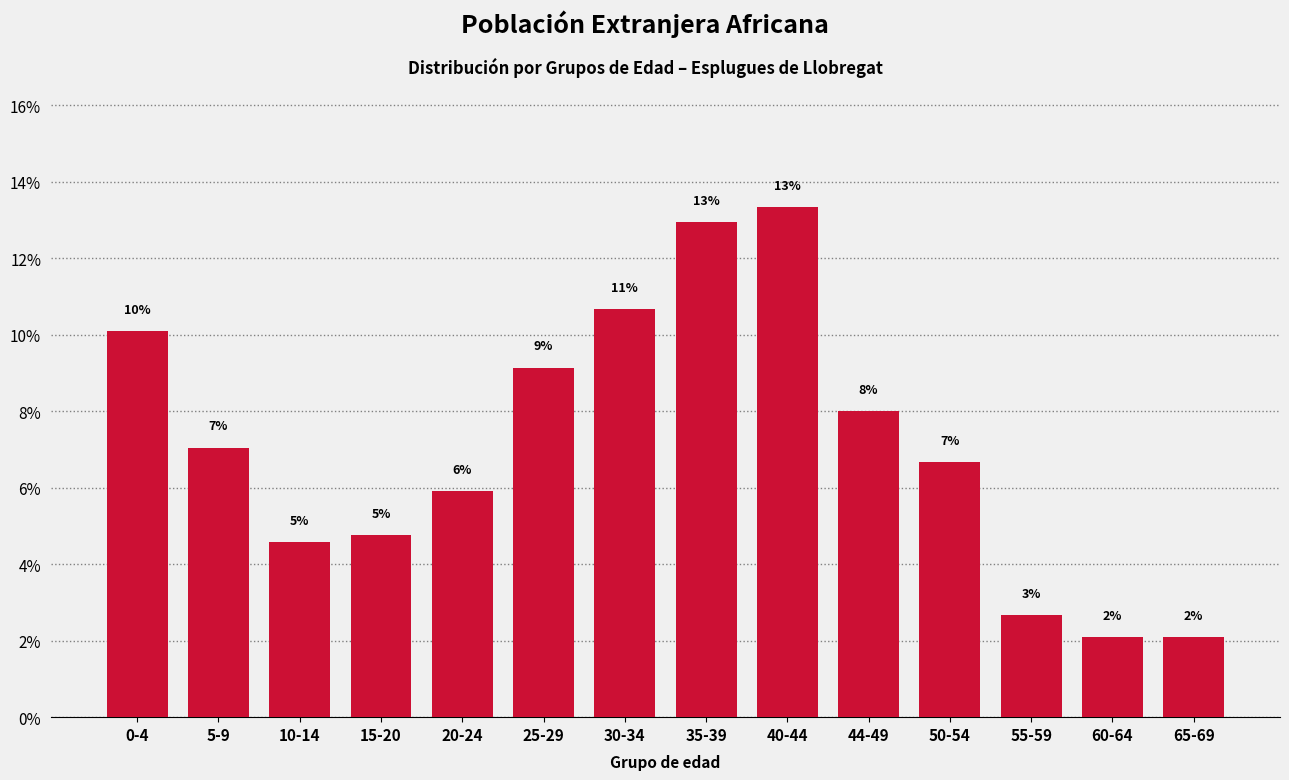

Does the chart contain any negative values?

No